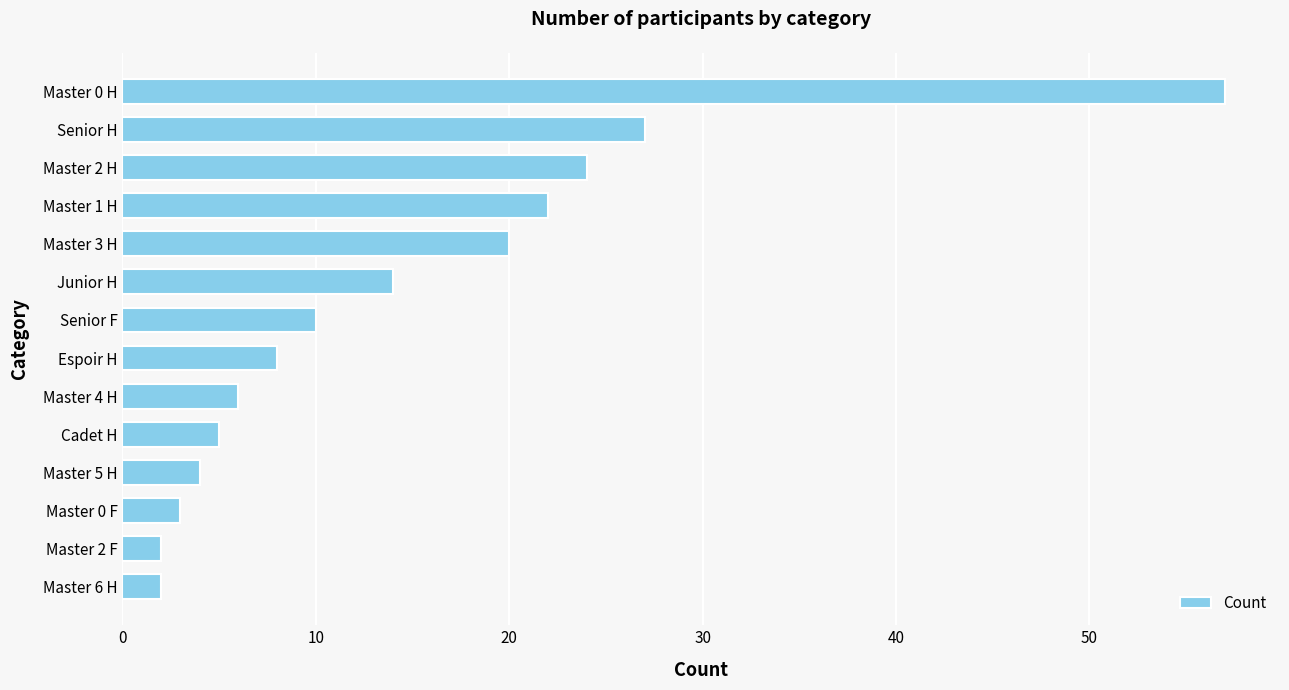

What is the sum of all values?

204